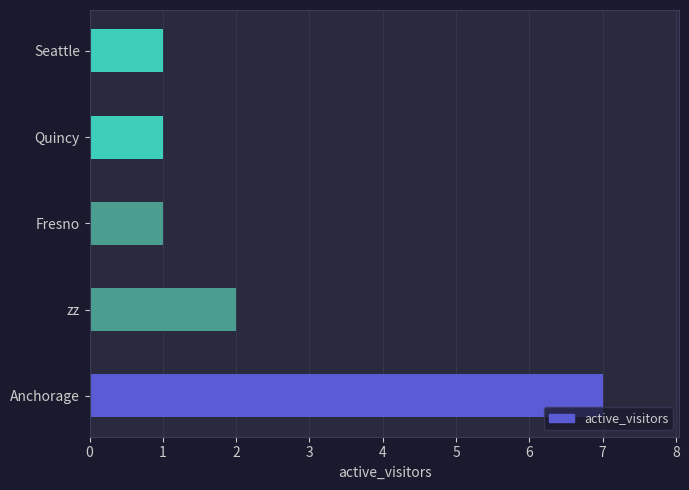

The chart shows a value of 3 at zz. True or false?

False